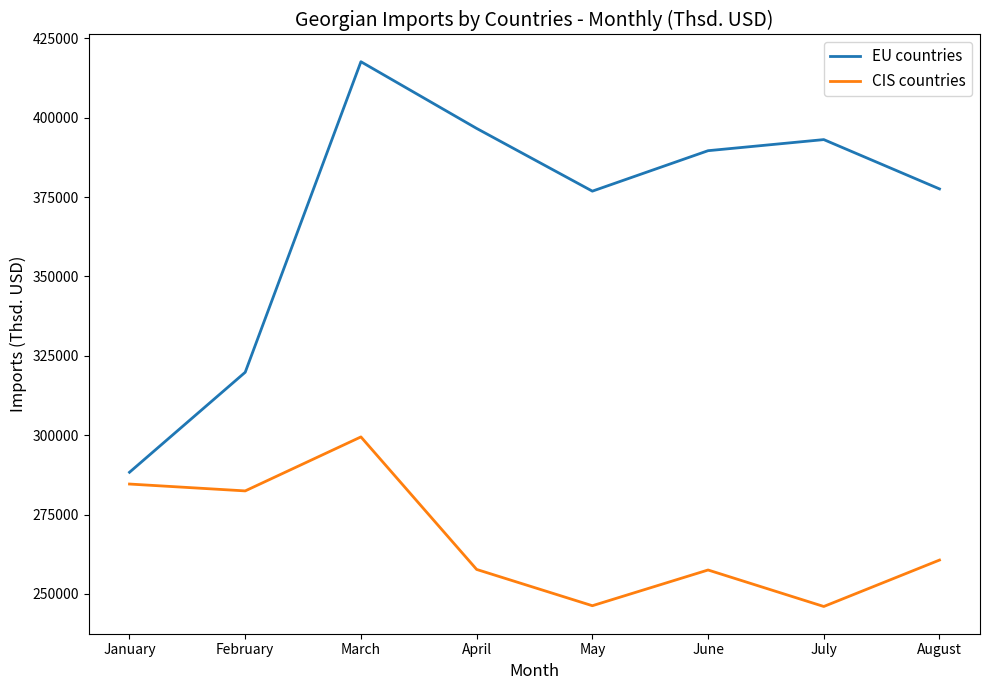

At which category is the sum across all series the highest?

March